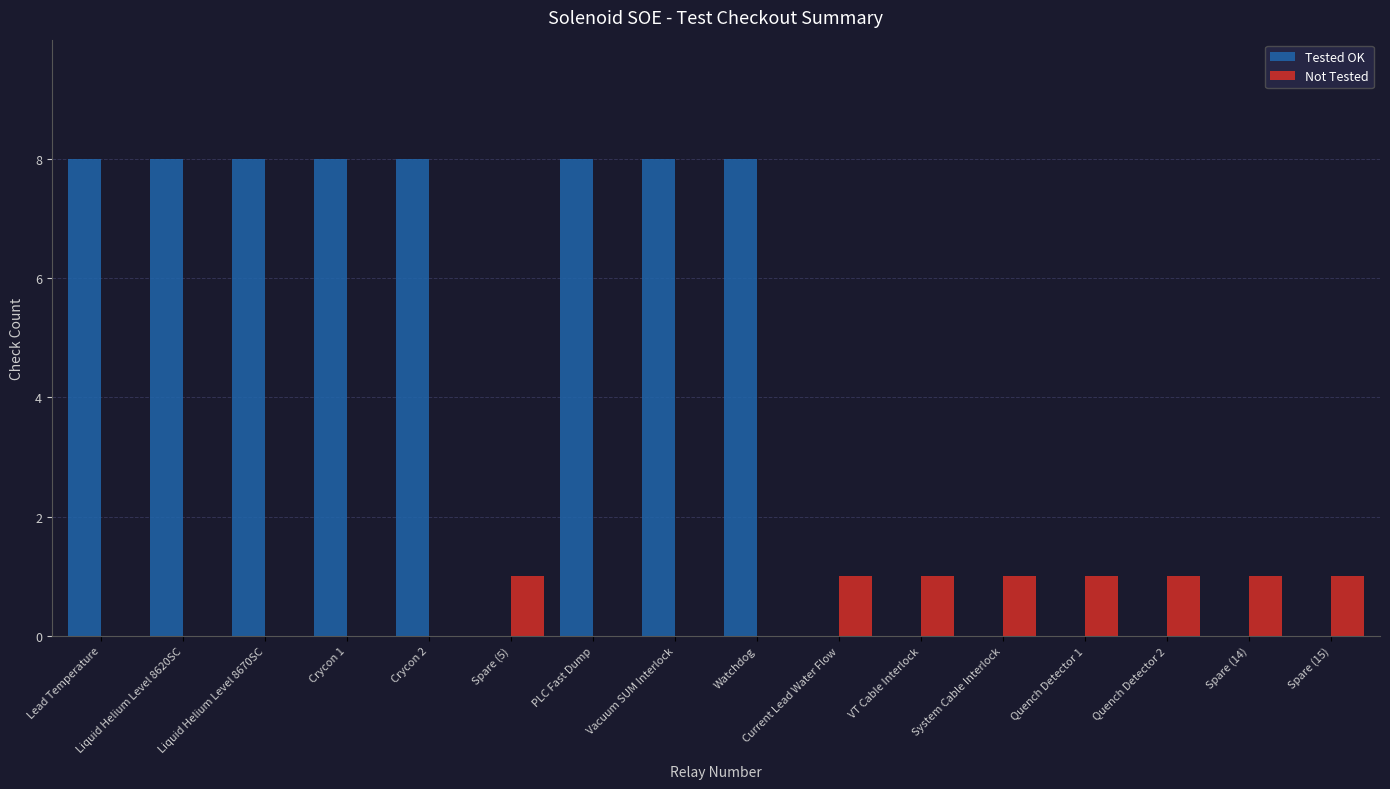

Are the bars horizontal?

No